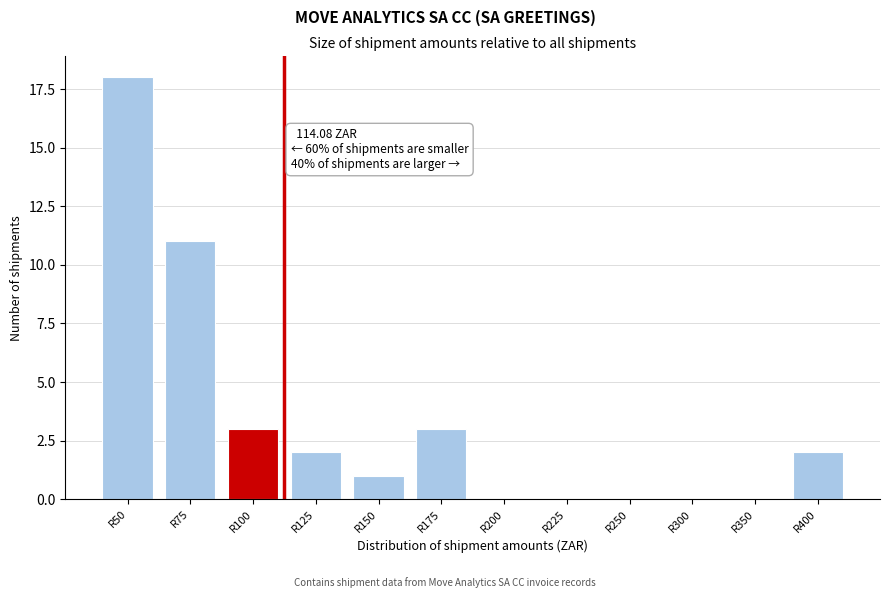

Reading right to left, list all the values displayed in this chart.

R400=2	R350=0	R300=0	R250=0	R225=0	R200=0	R175=3	R150=1	R125=2	R100=3	R75=11	R50=18